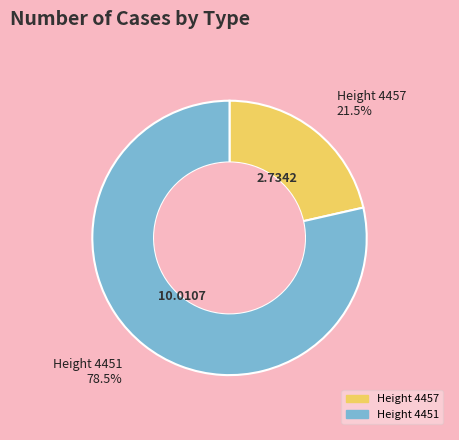

Is there any slice that represents more than half of the pie?

Yes